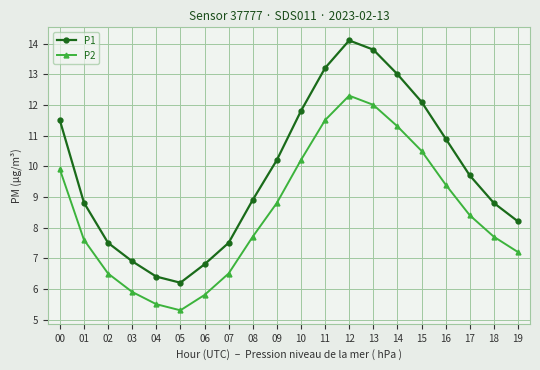

True or false: P1 has a value of 7.5 at 02.

True